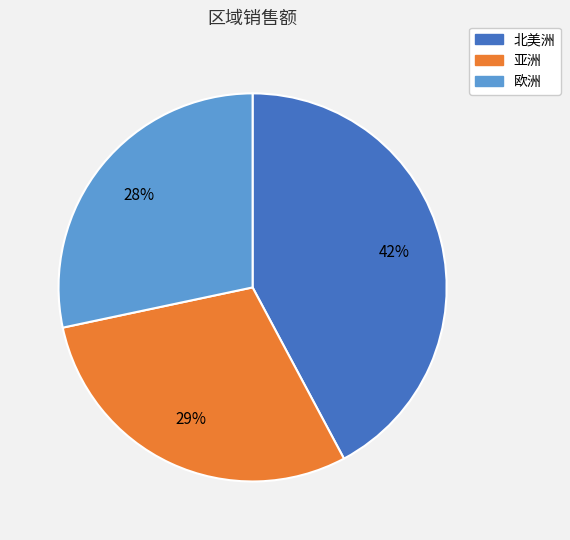

To the nearest percent, what is the combined percentage of 亚洲 and 欧洲?

58%